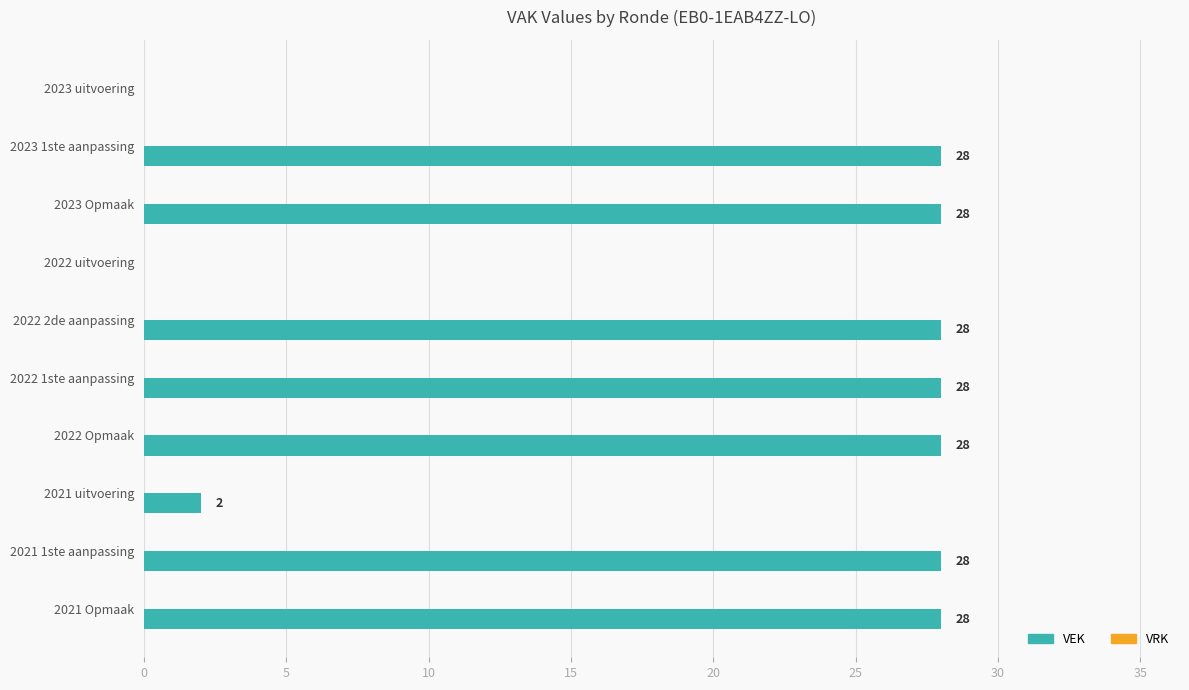

At which label is the value closest to 14?

2021 uitvoering